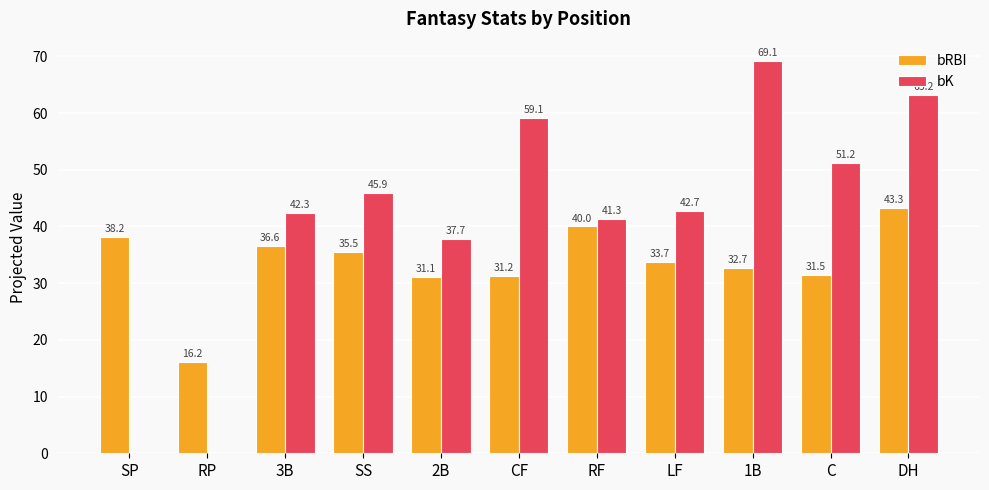

Count the number of categories in the chart.

11